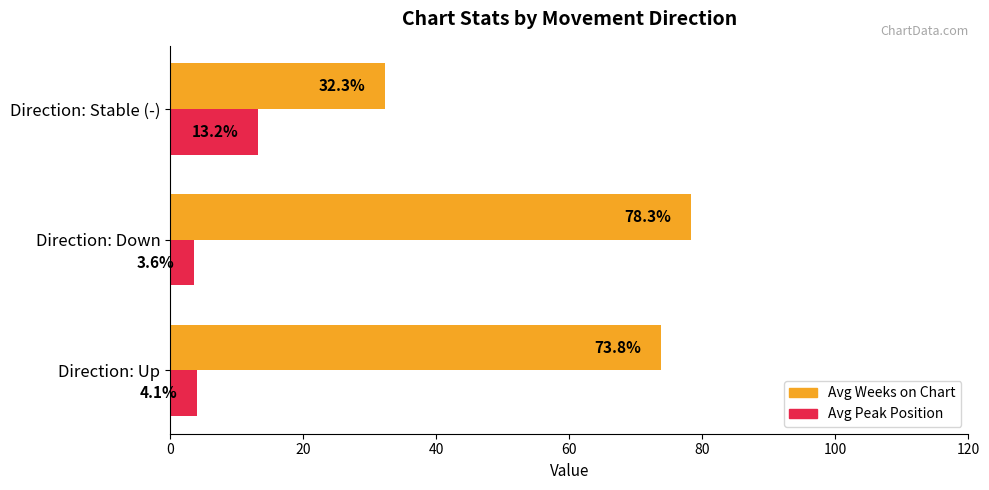

At which category is the sum across all series the highest?

Direction: Down